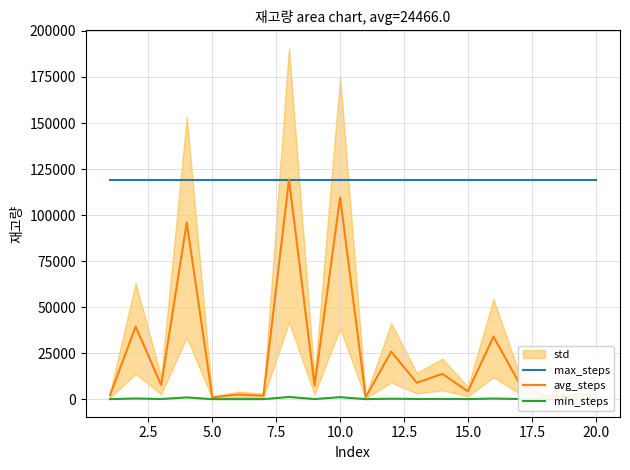

What is the value of the avg_steps point at the 15th from the left?

4228.0